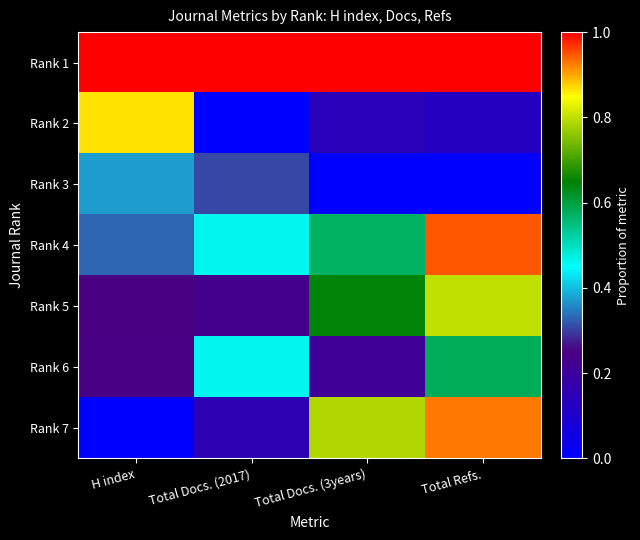

Reading left to right, extract all data points from this chart.

Rank 1: H index=1.0	Total Docs. (2017)=1.0	Total Docs. (3years)=1.0	Total Refs.=1.0
Rank 2: H index=0.9	Total Docs. (2017)=0.0	Total Docs. (3years)=0.1	Total Refs.=0.1
Rank 3: H index=0.4	Total Docs. (2017)=0.3	Total Docs. (3years)=0.0	Total Refs.=0.0
Rank 4: H index=0.3	Total Docs. (2017)=0.5	Total Docs. (3years)=0.6	Total Refs.=0.9
Rank 5: H index=0.2	Total Docs. (2017)=0.2	Total Docs. (3years)=0.6	Total Refs.=0.8
Rank 6: H index=0.2	Total Docs. (2017)=0.5	Total Docs. (3years)=0.2	Total Refs.=0.6
Rank 7: H index=0.0	Total Docs. (2017)=0.2	Total Docs. (3years)=0.8	Total Refs.=0.9